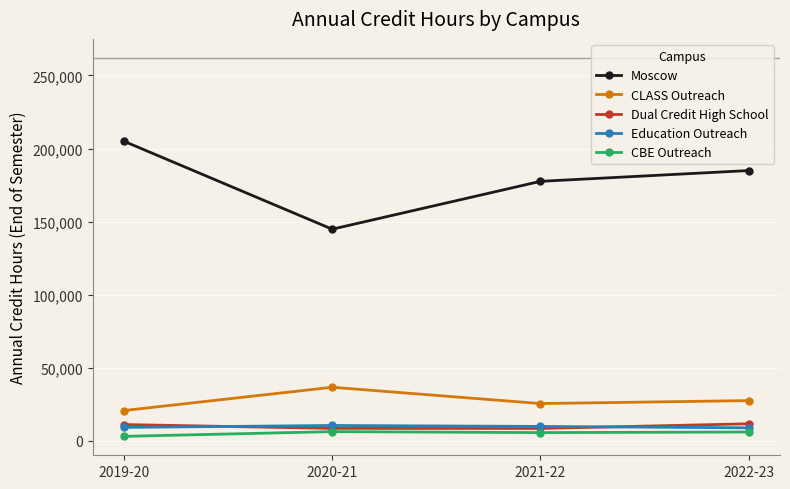

Rank the categories by Moscow value from lowest to highest.

2020-21, 2021-22, 2022-23, 2019-20